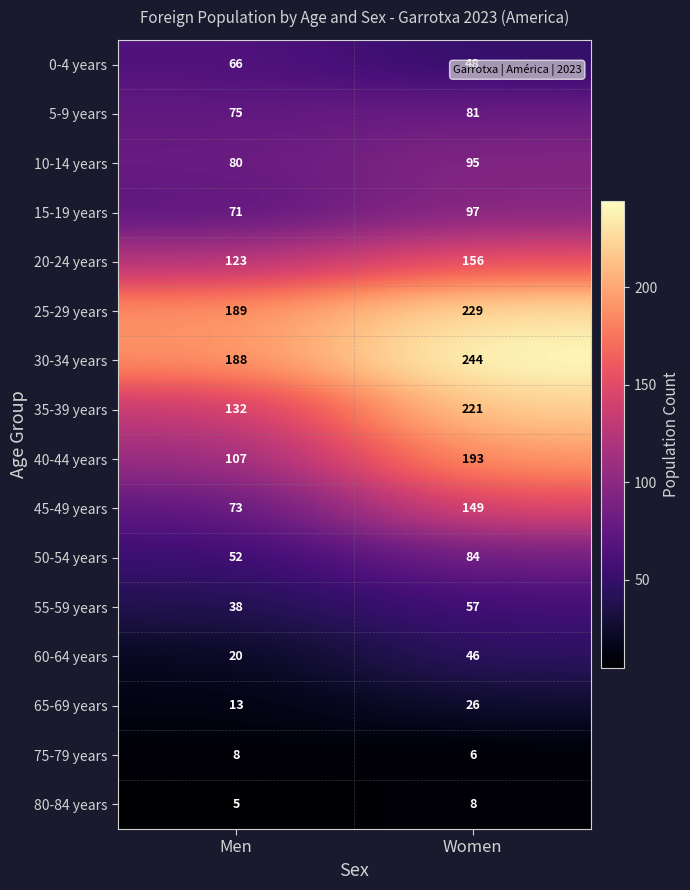

At which label does 15-19 years reach its minimum?

Men